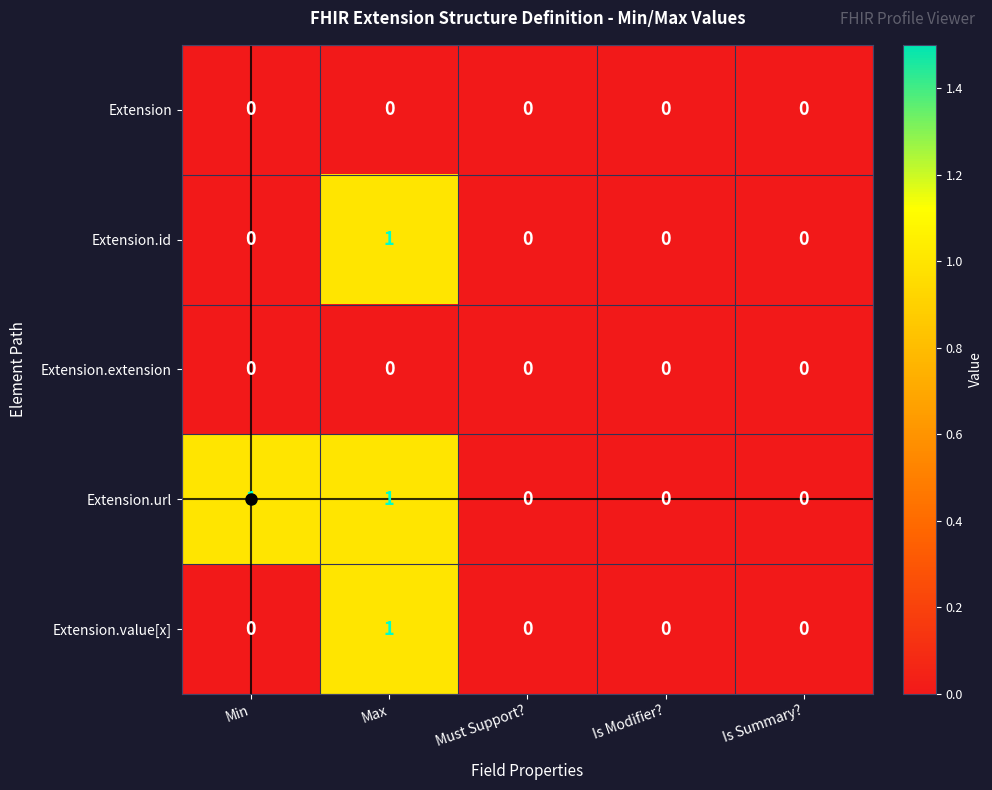

At which category is the sum across all series the highest?

Max